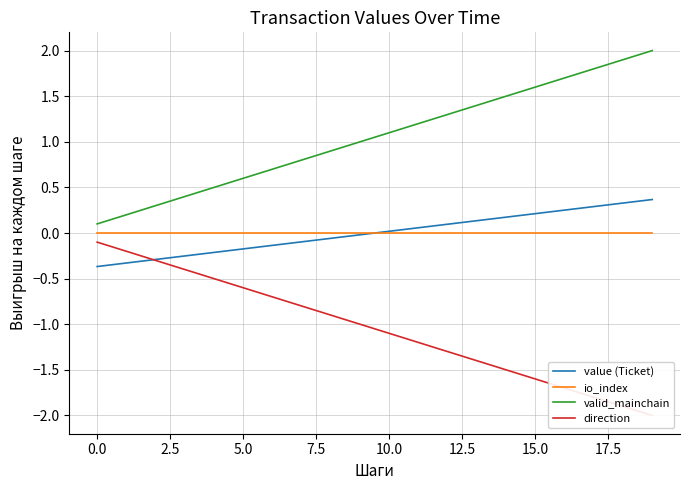

True or false: valid_mainchain and io_index intersect in this chart.

False